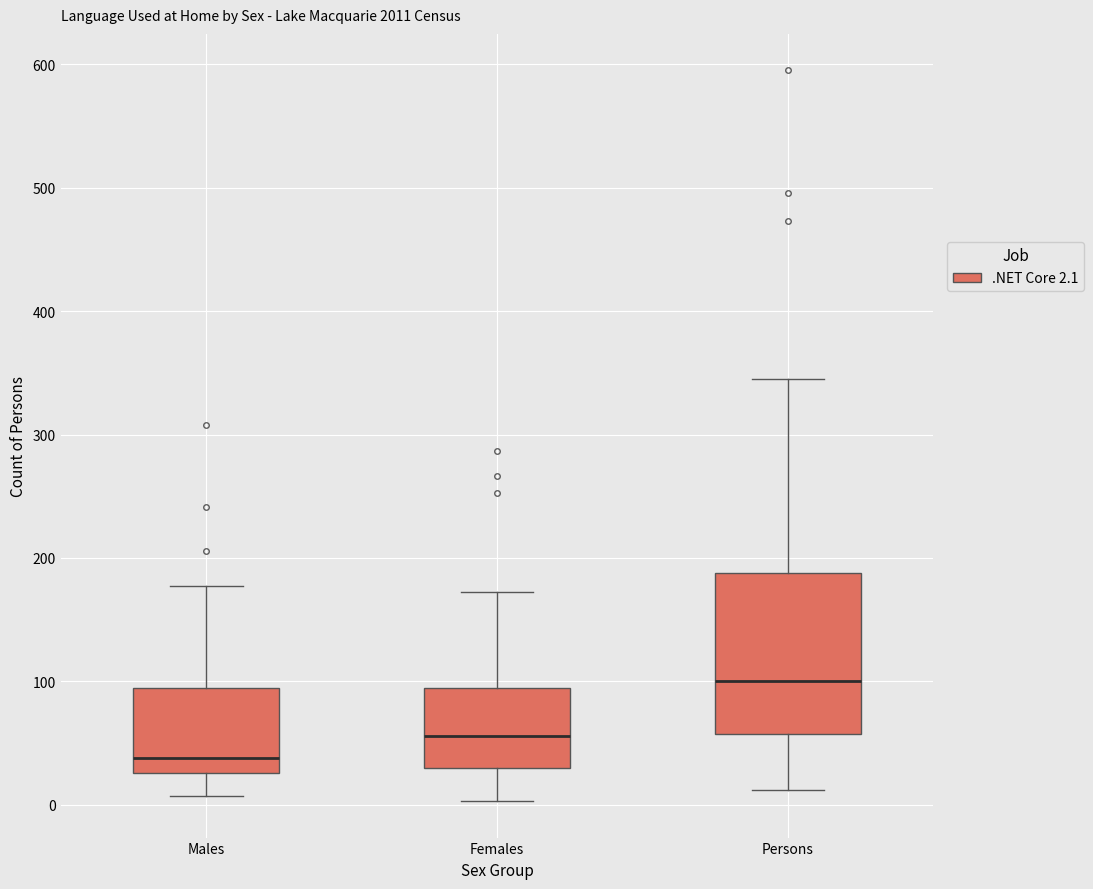

Reading left to right, read every box against the y-axis: the position of its median line, the range the box covers, and the ends of its whiskers. The values are not printed on the chart, so give them approximately, as read against the axis.

Males: median 40, box 30 to 90, whiskers 10 to 180
Females: median 60, box 30 to 100, whiskers 0 to 170
Persons: median 100, box 60 to 190, whiskers 10 to 350